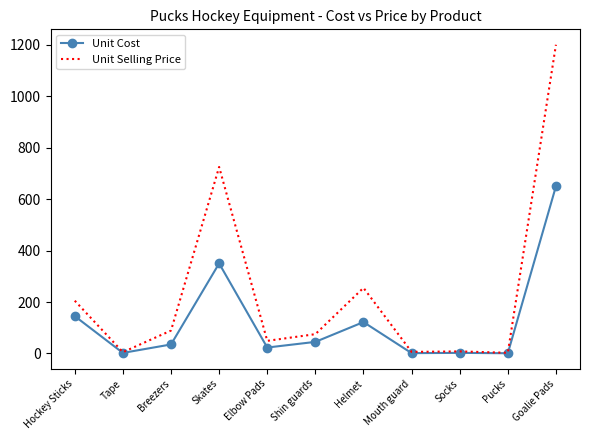

Between Breezers and Skates, which series saw the biggest shift?

Unit Selling Price